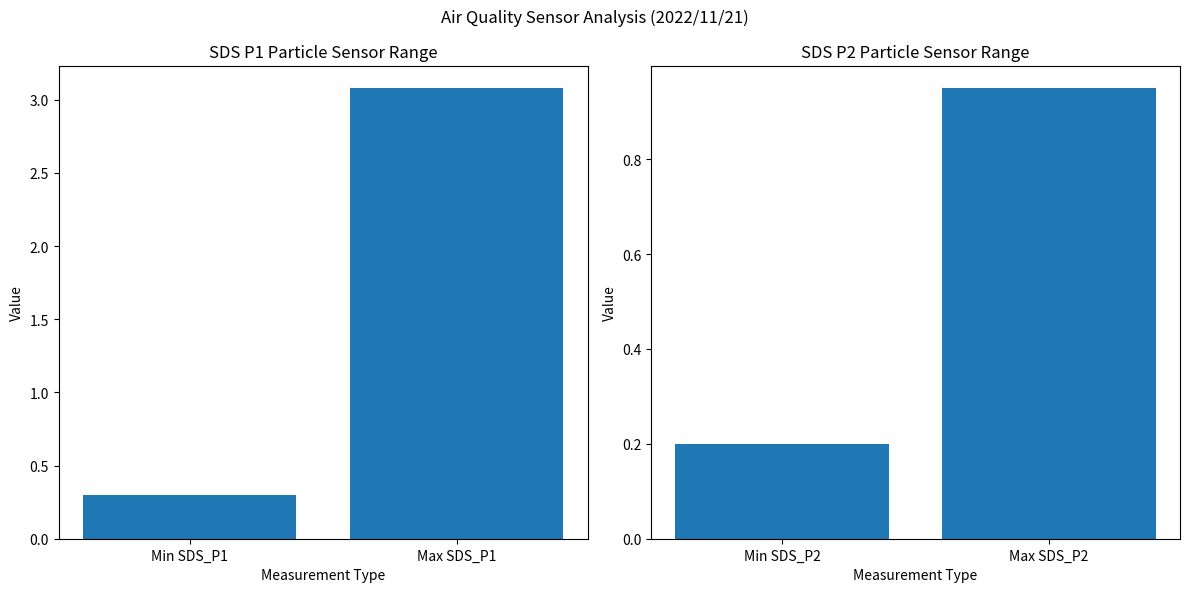

What is the label of the 1st bar from the left?

Min SDS_P1